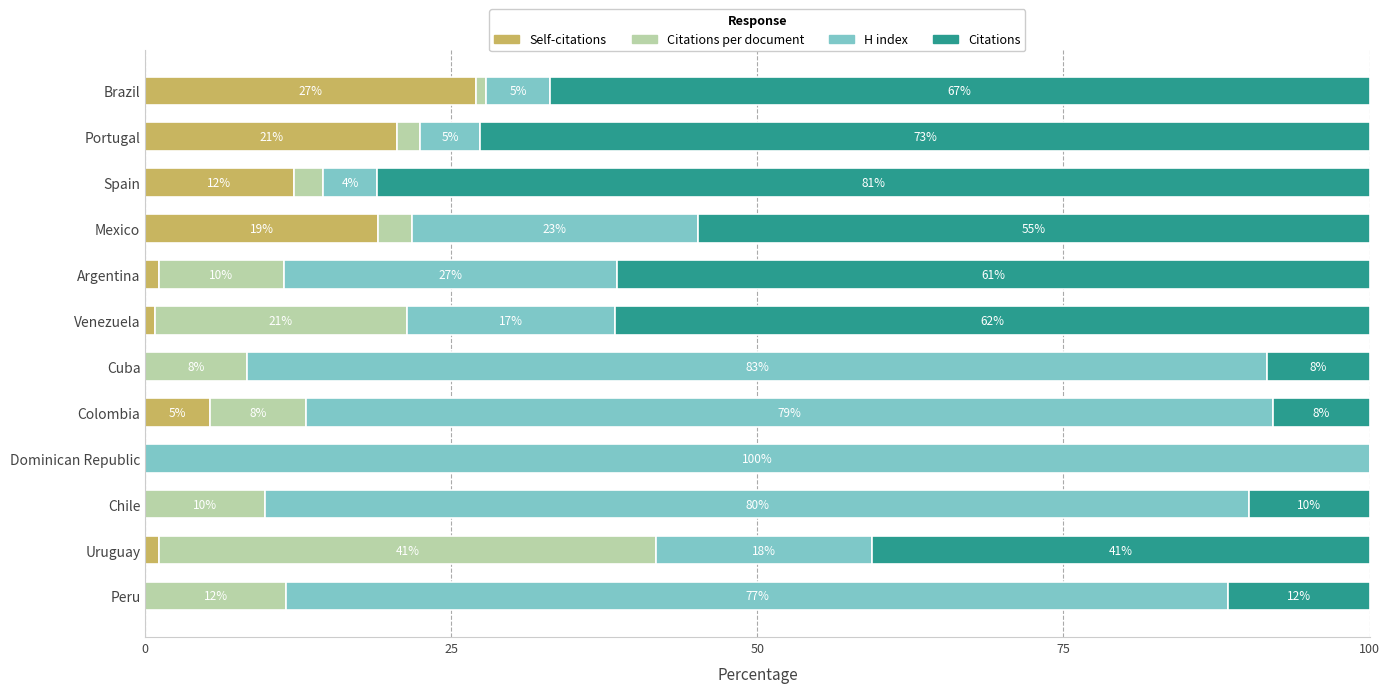

At how many categories does at least one series exceed 96?

1